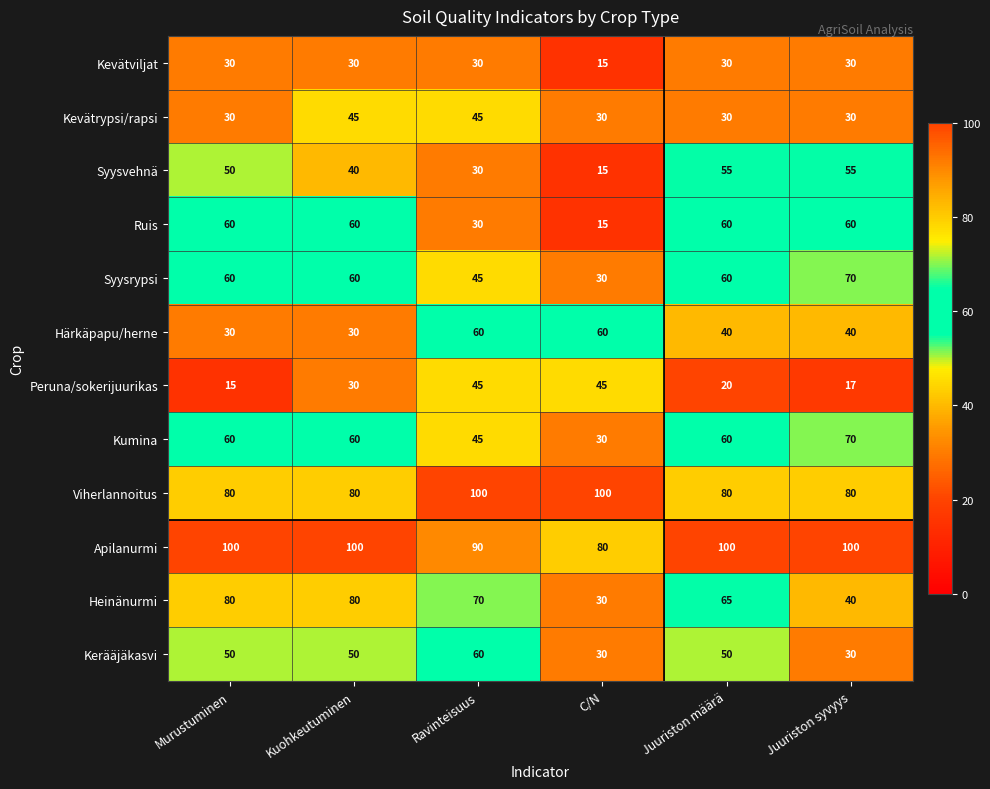

What is the approximate value of Härkäpapu/herne at Kuohkeutuminen, to the nearest 5?

30